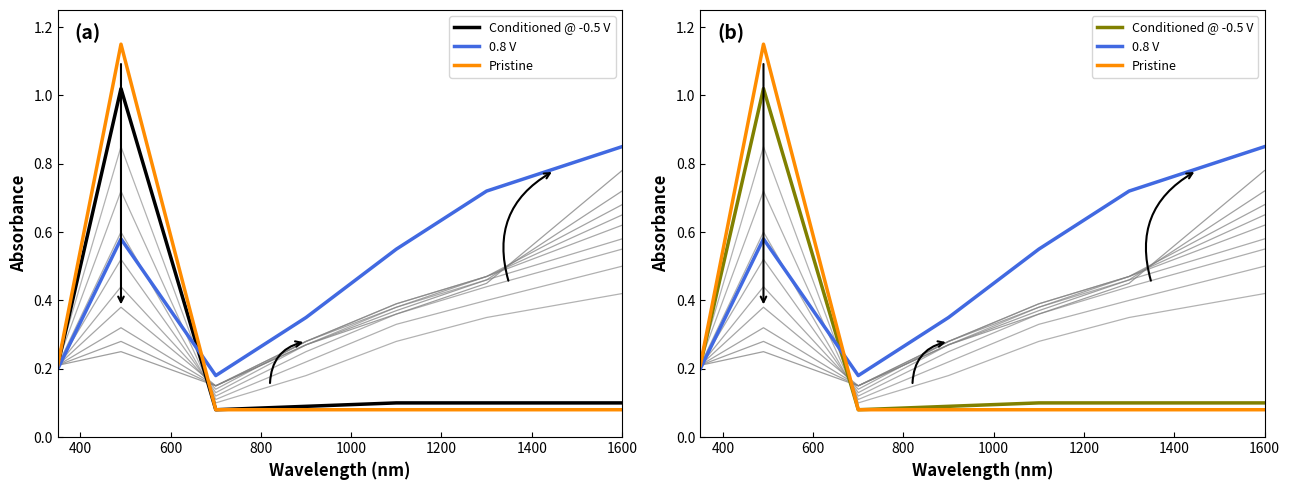

True or false: Conditioned @ -0.5 V has more than 2 interior local peaks.

False